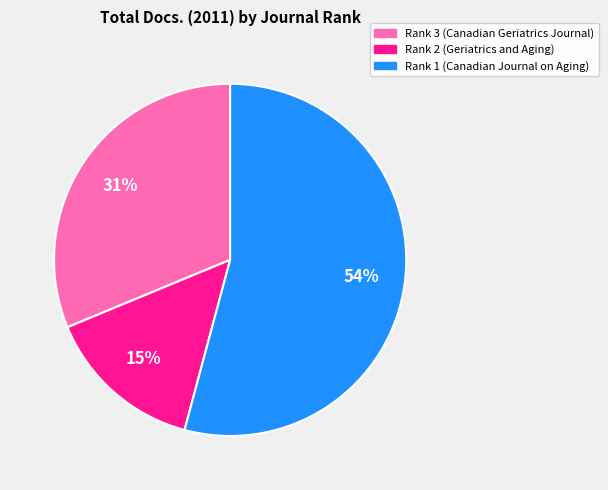

Is it true that Rank 1 (Canadian Journal on Aging) is 69% of the pie?

False